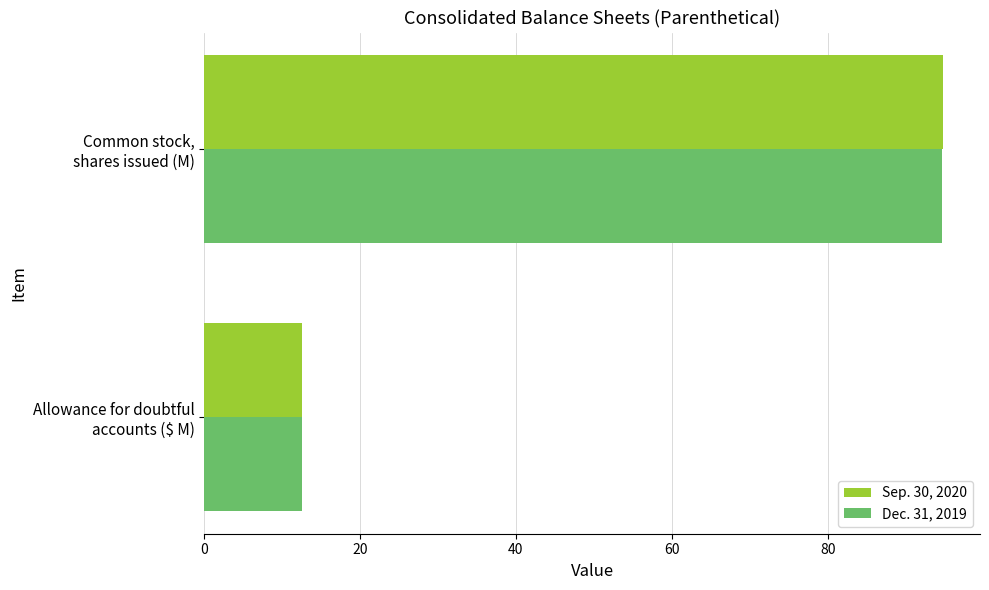

Which series has the widest spread of values?

Sep. 30, 2020